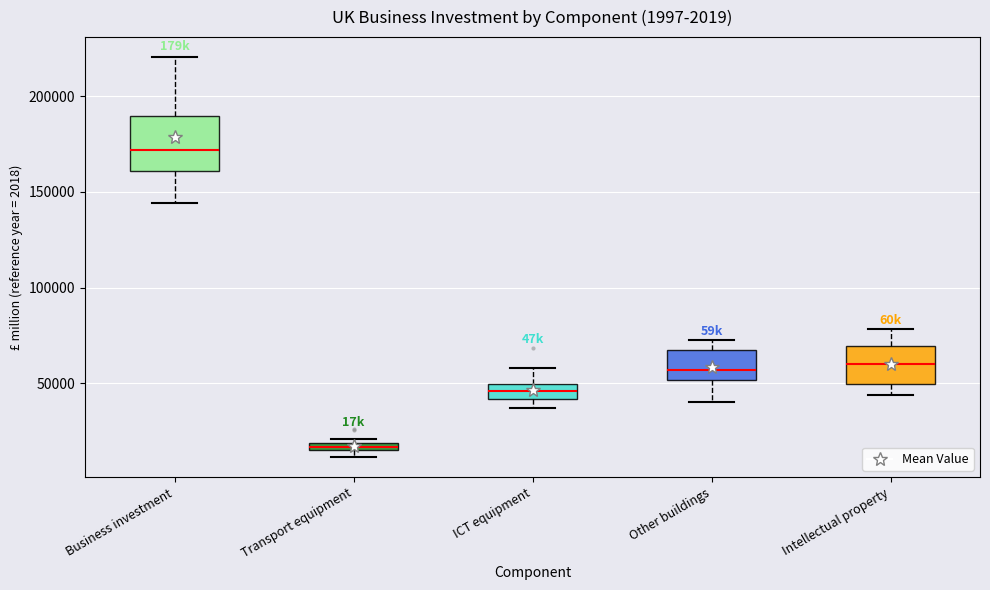

Comparing the boxes themselves (not the whiskers), which one is the tallest?

Business investment